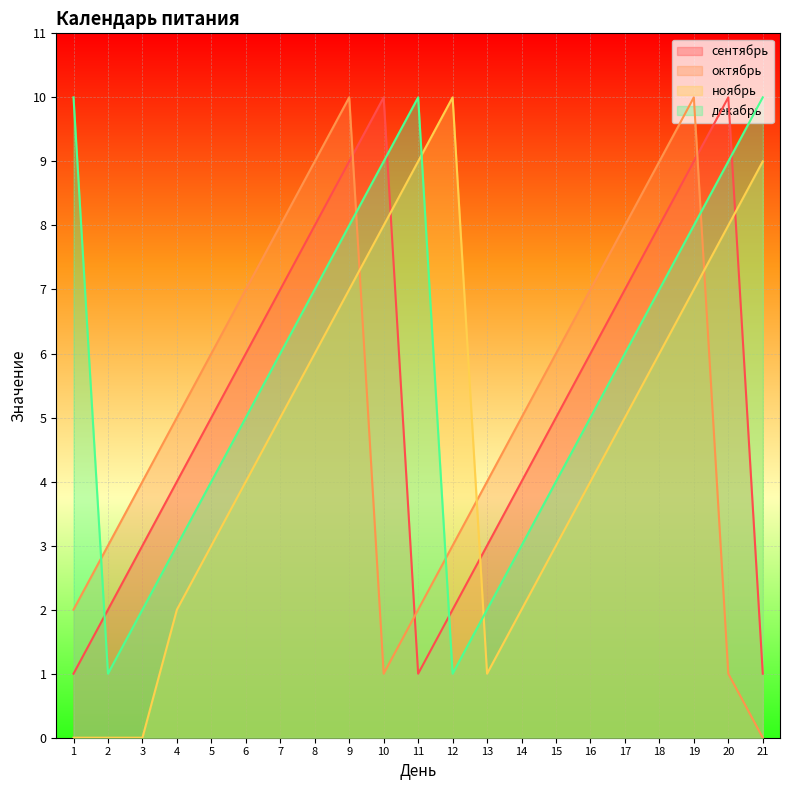

Which series has the largest total across all categories?

декабрь